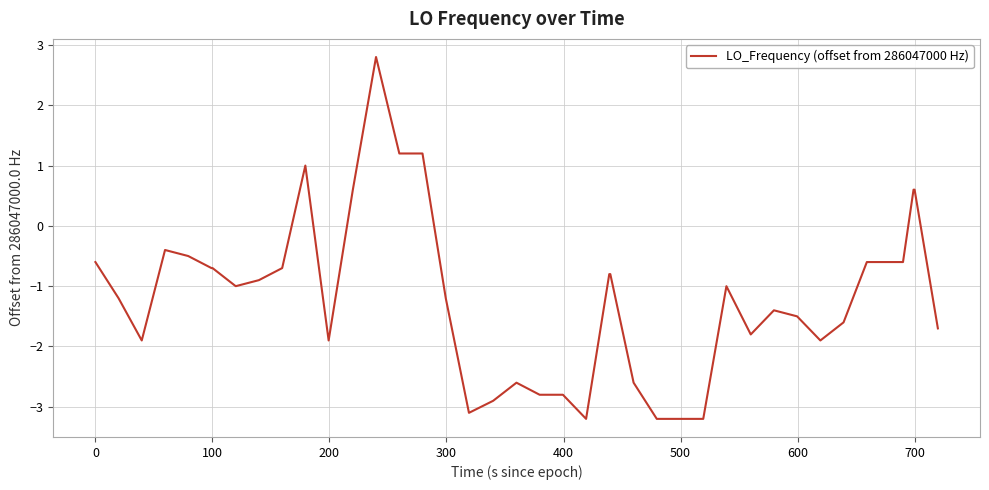

What is the minimum value shown in the chart?

-3.2